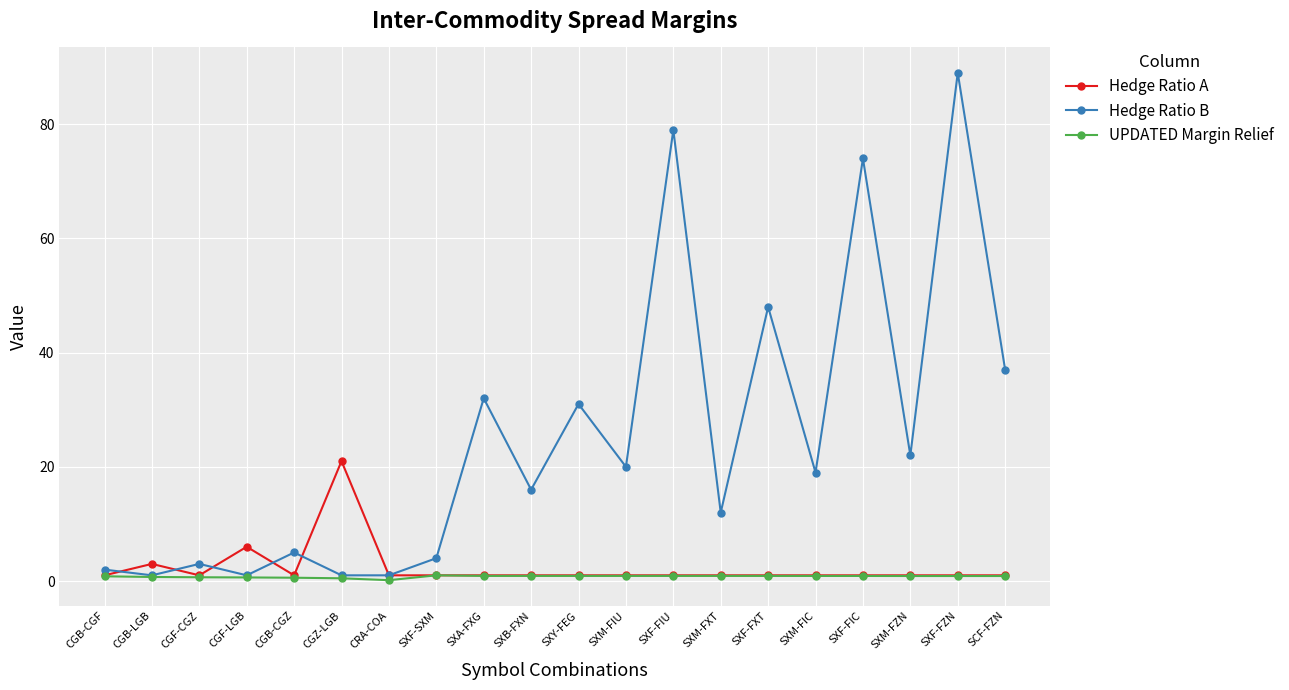

What is the difference between the Hedge Ratio B values at SXB-FXN and CGZ-LGB?

15.0